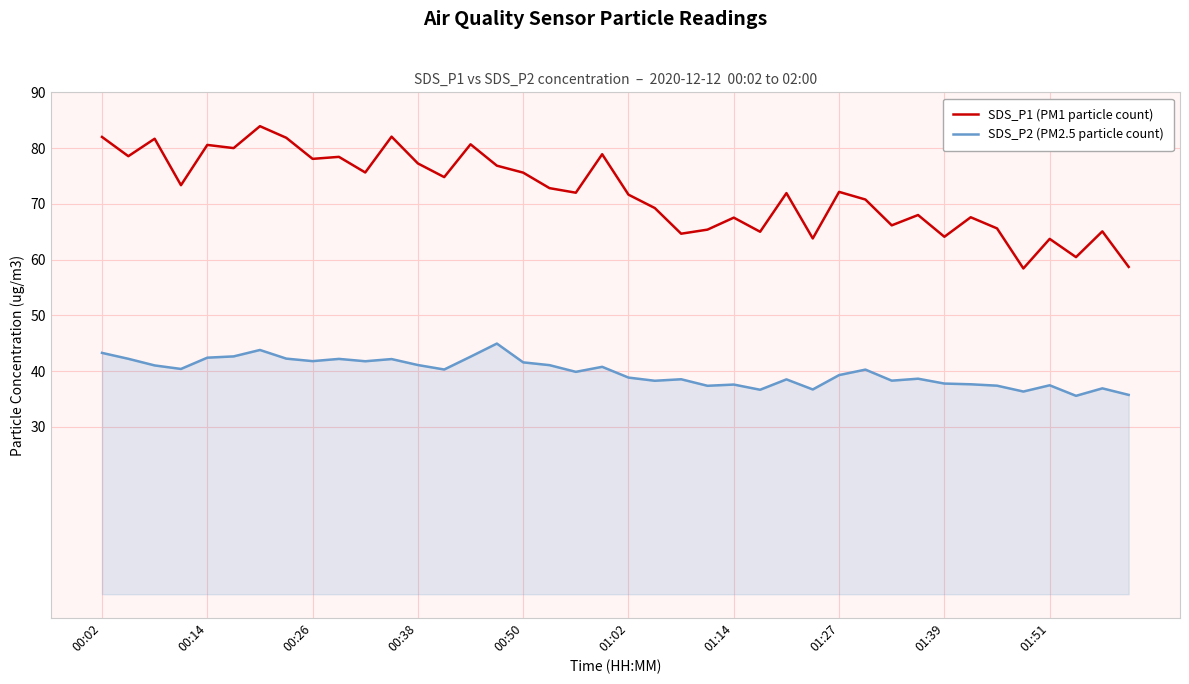

Rank the series by their maximum value, from highest to lowest.

SDS_P1 (PM1 particle count), SDS_P2 (PM2.5 particle count)